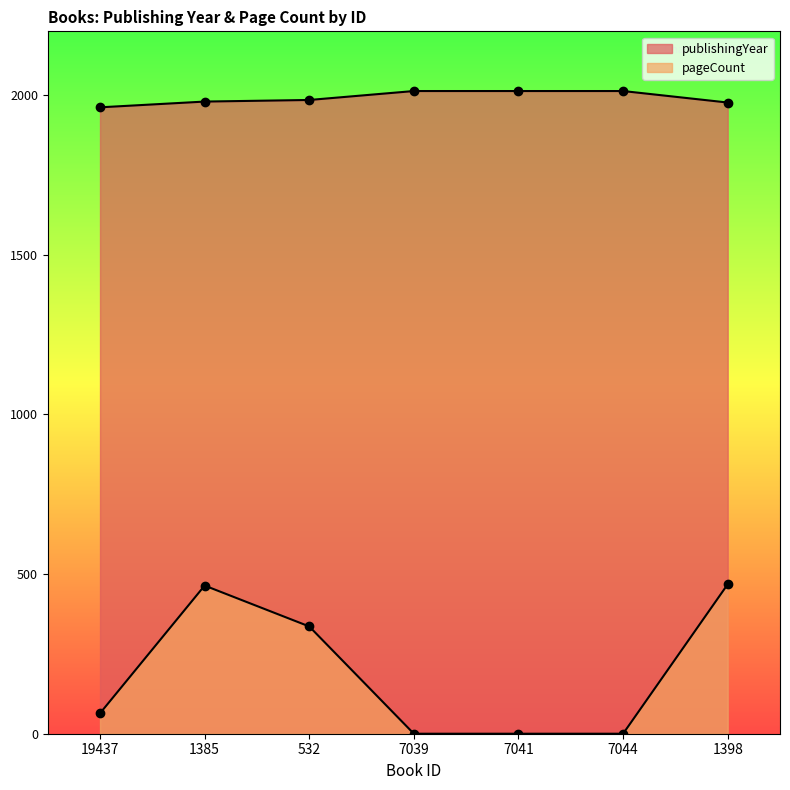

What is the label of the 4th point from the right?

7039